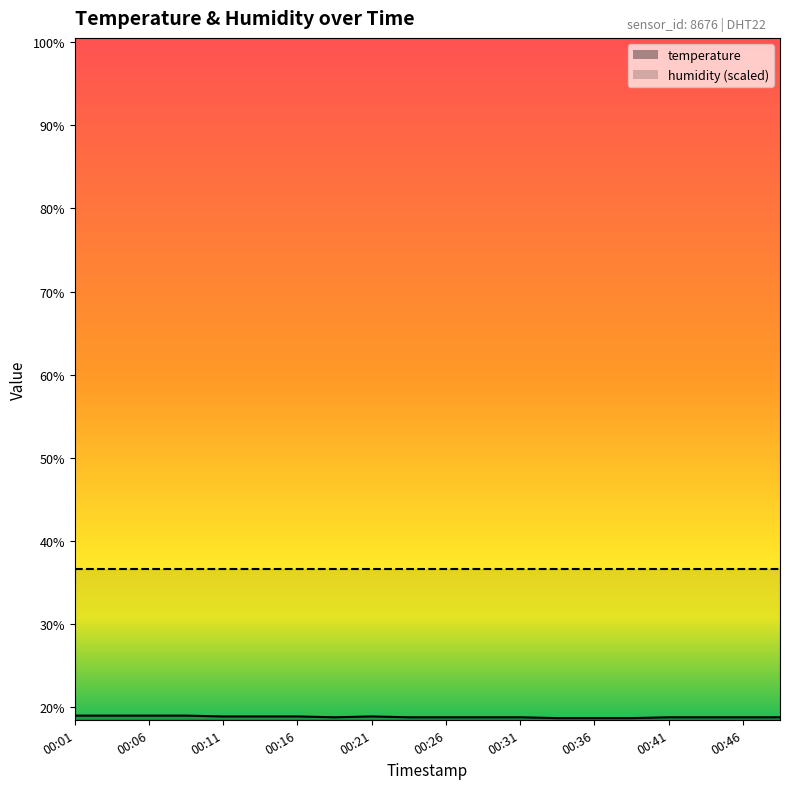

Which has a higher value, 00:36 or 00:31?

00:31